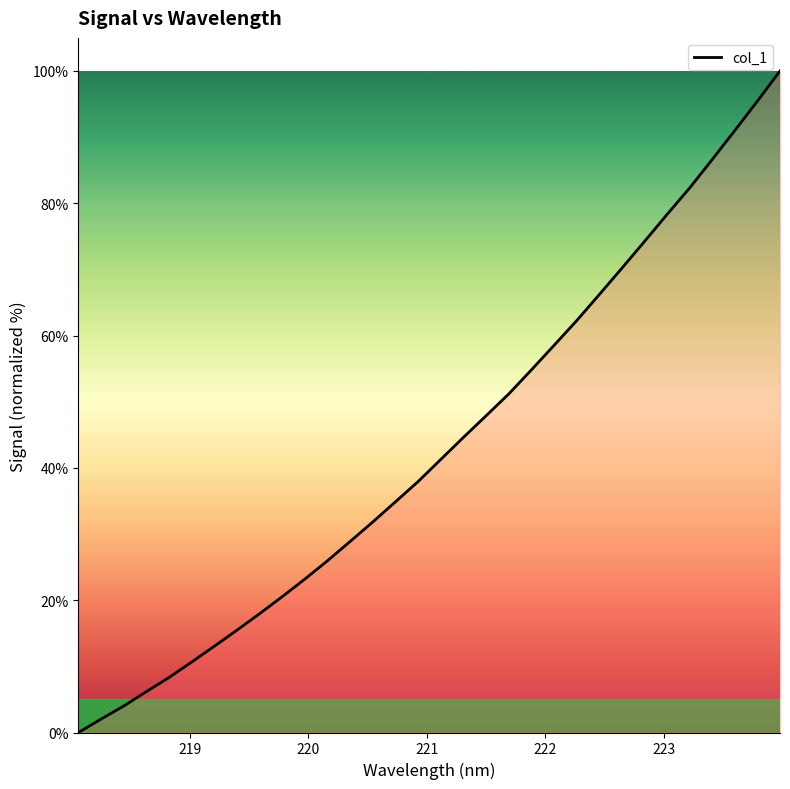

How many positive values are there?

31